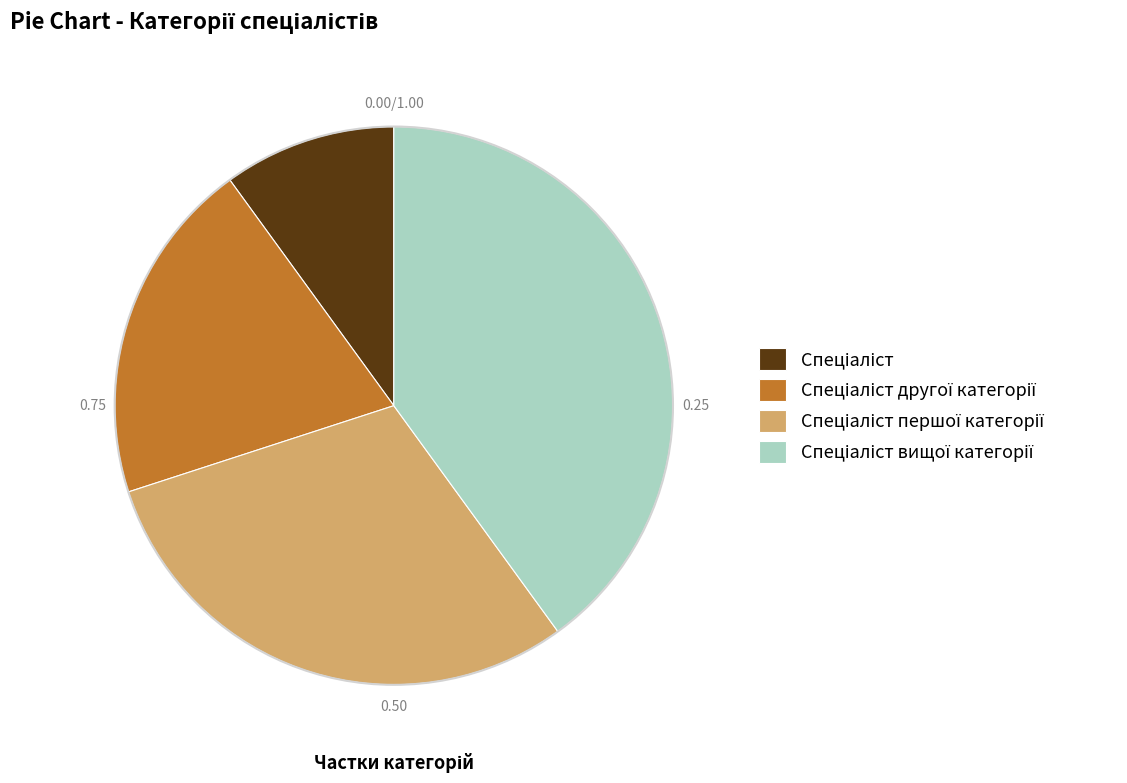

Is there any slice that represents more than half of the pie?

No